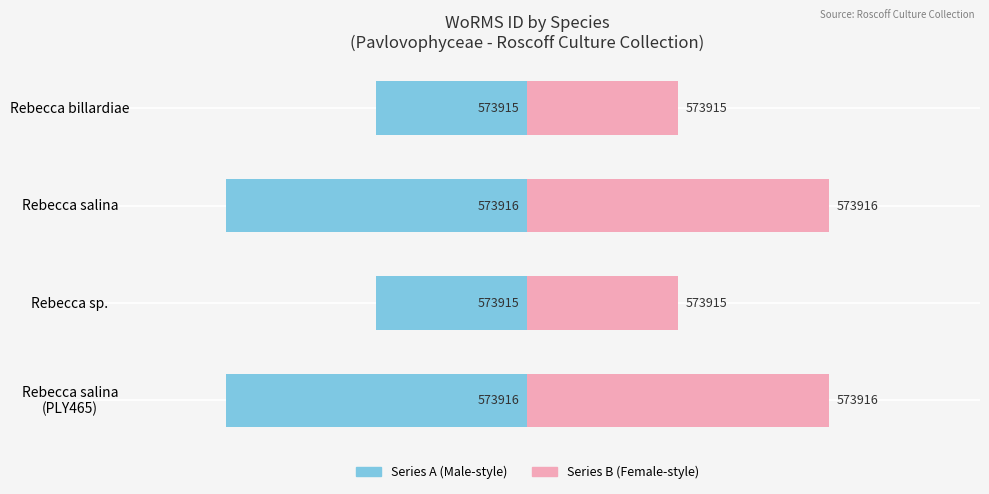

Which series has the largest total across all categories?

Right (Female-style)